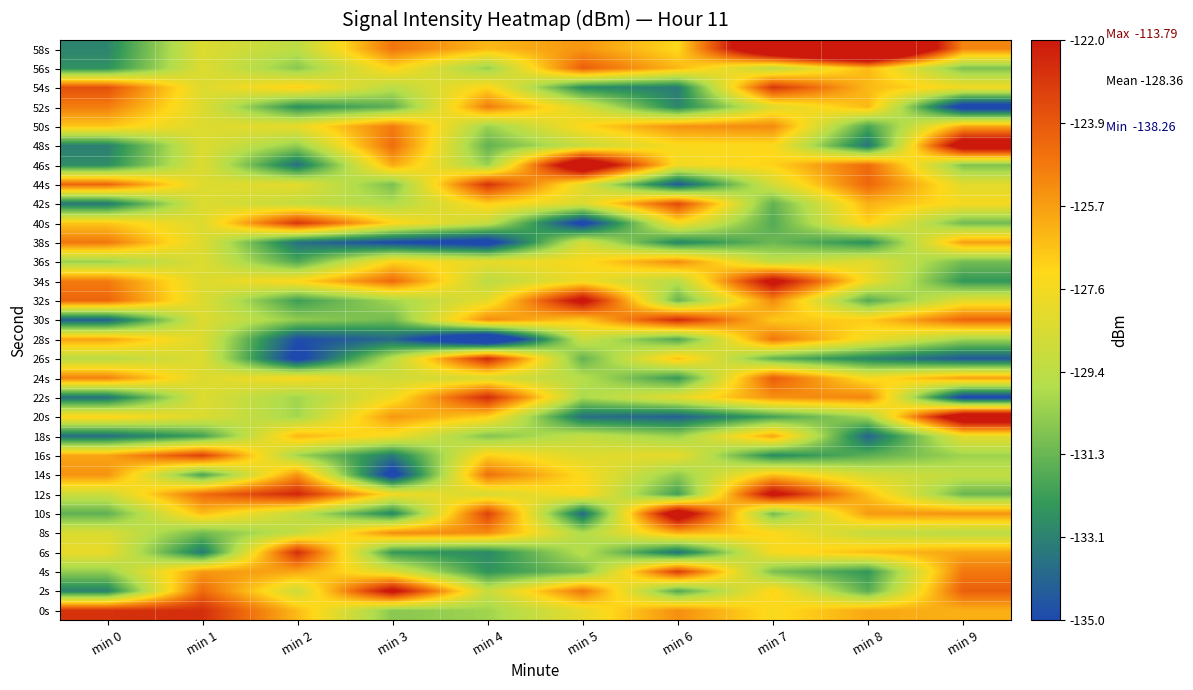

Which series has the widest spread of values?

58s